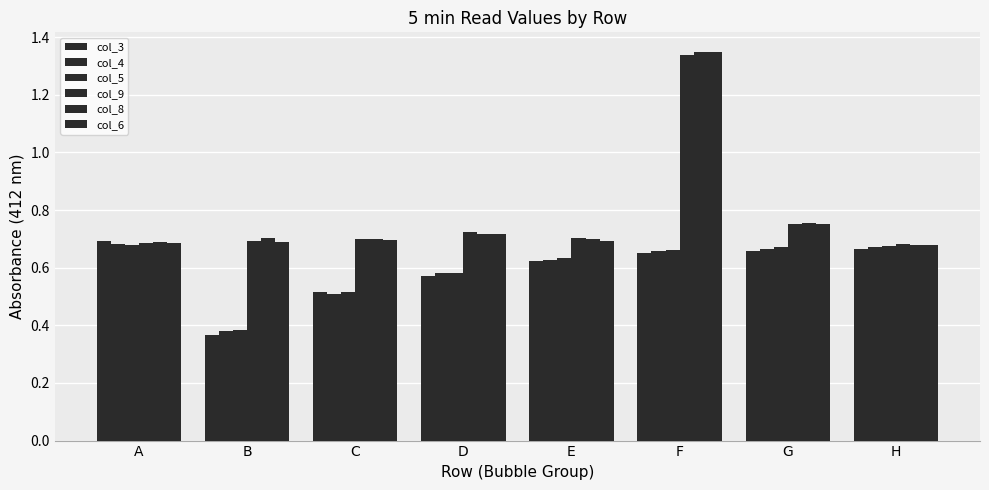

How many bars are there in each group?

6